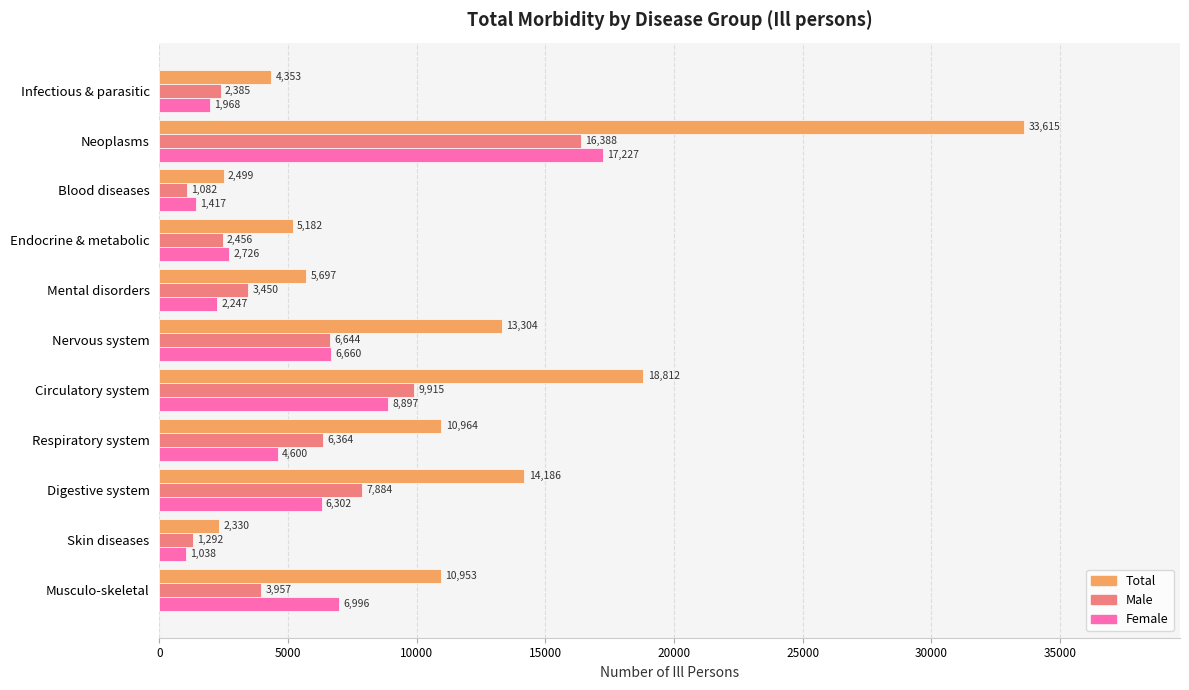

Which series has the largest range (max minus min)?

Total